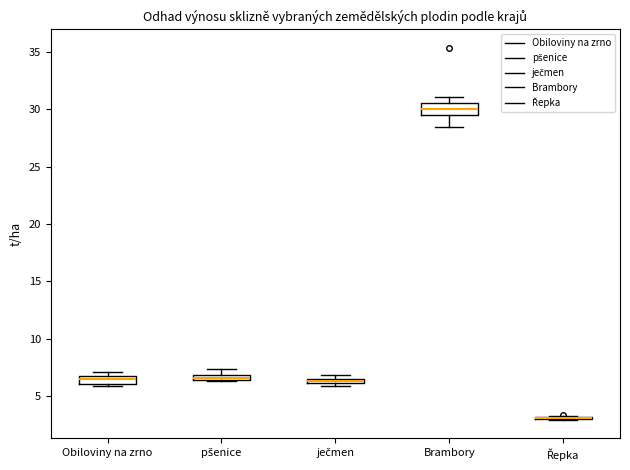

Where is the upper edge of the box for ječmen on the y-axis? The values are not printed on the chart, so give them approximately, as read against the axis.

6.5